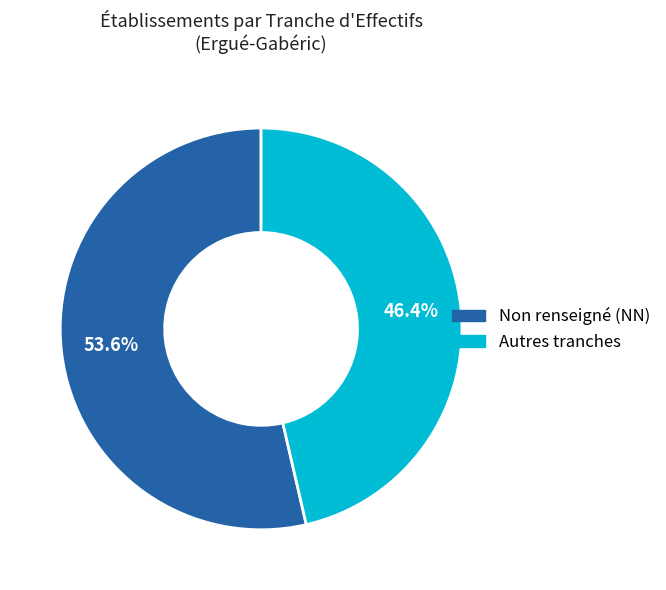

Does any single category account for the majority?

Yes